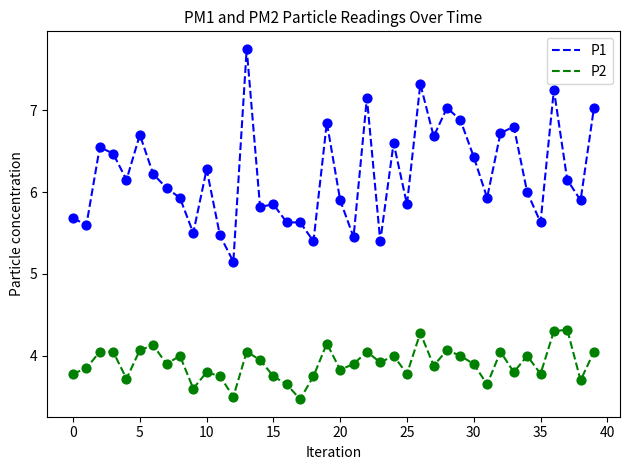

Which series has the largest total across all categories?

P1